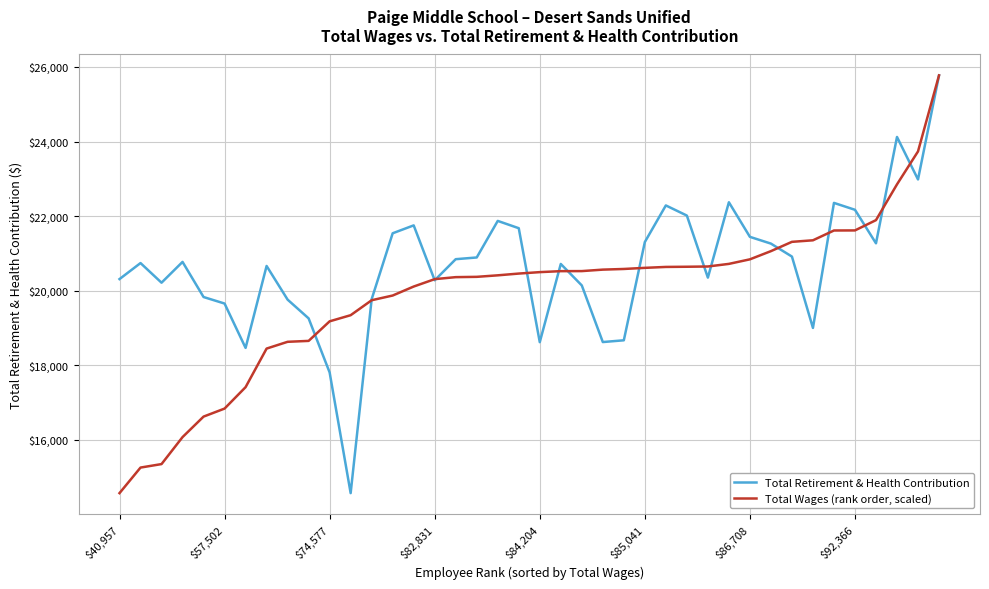

What is the maximum value for Total Wages (rank order, scaled)?

25774.0